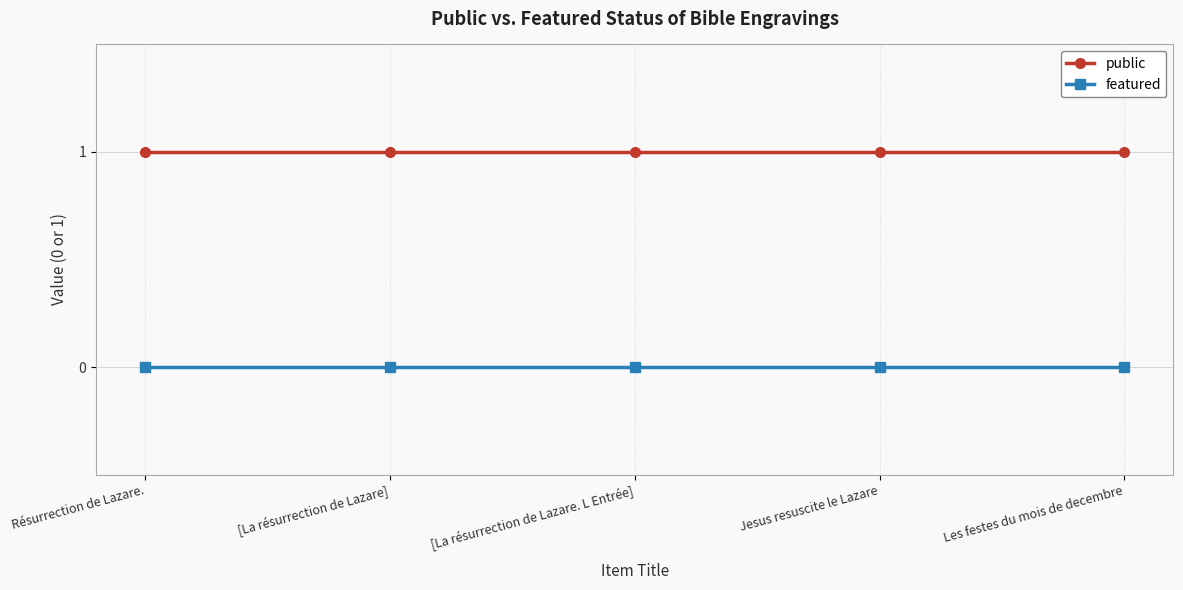

True or false: featured and public cross at least once.

False